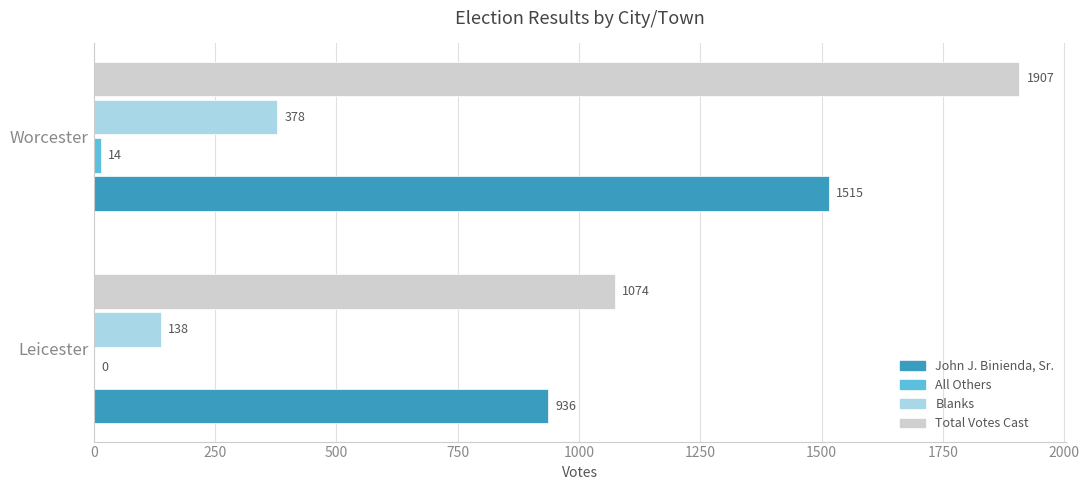

At which label is Blanks closest to 258?

Leicester